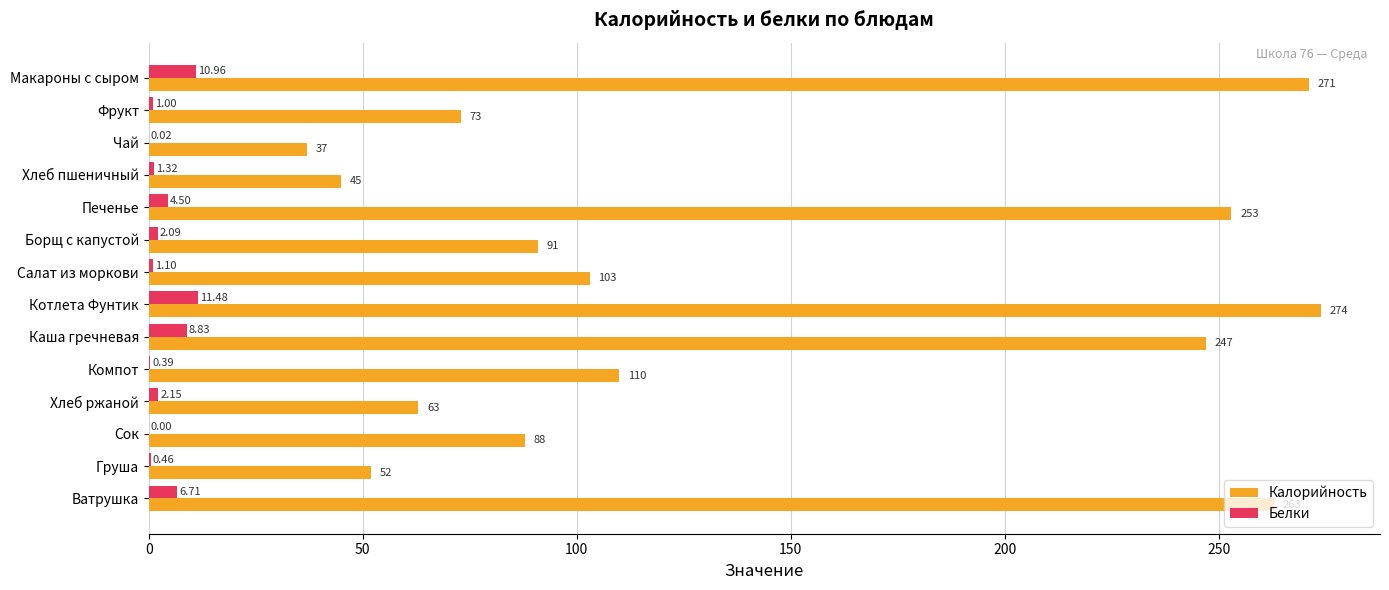

What is the maximum value shown in the chart?

274.0